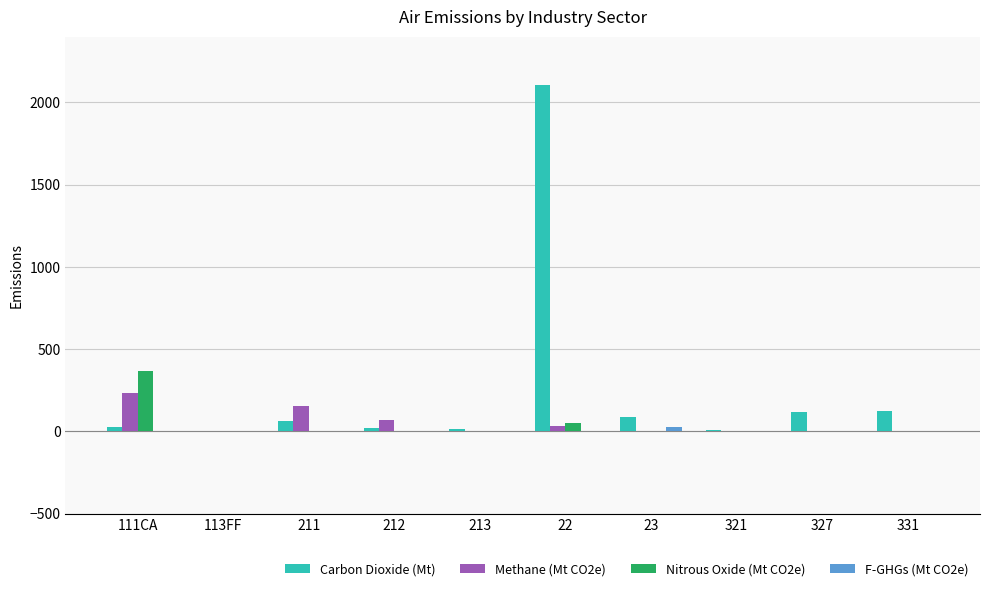

Are the bars horizontal?

No